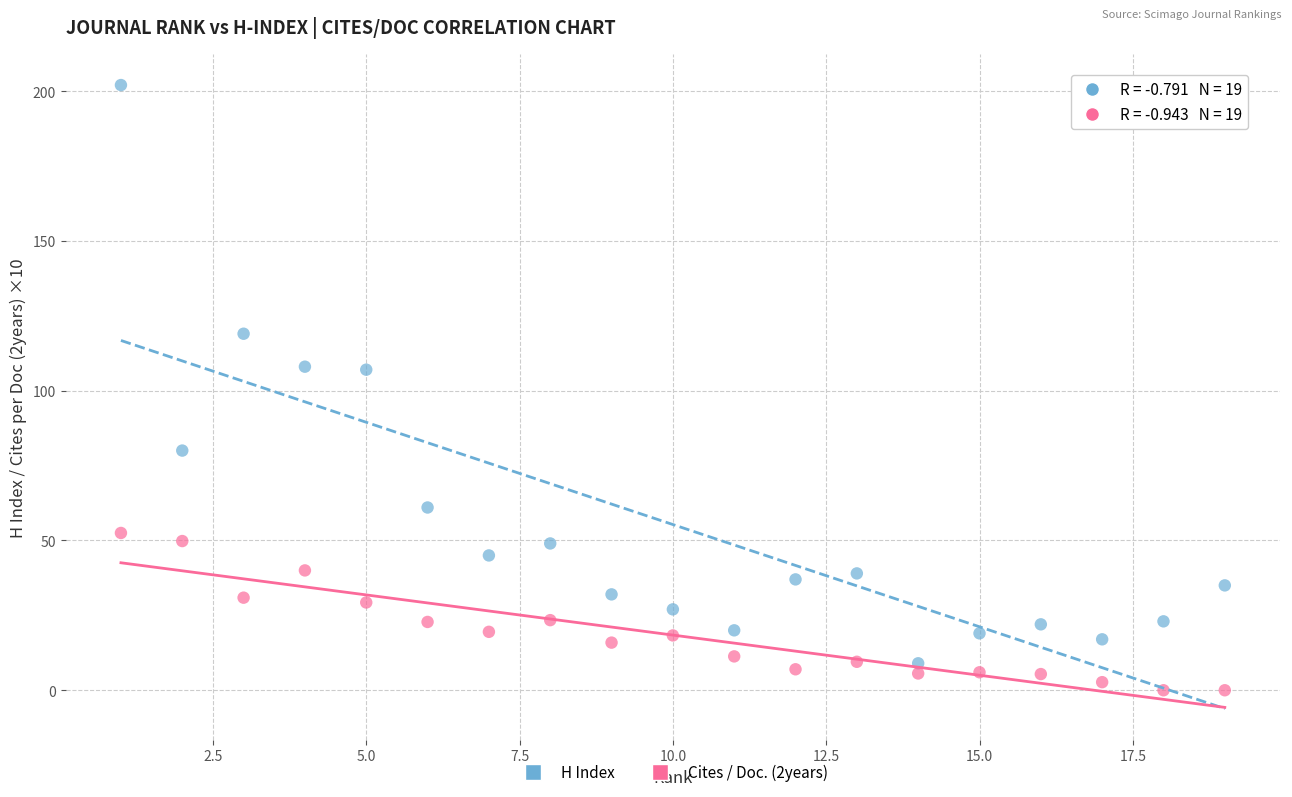

Across all data points, what is the range of Y values (max minus min)?

202.0